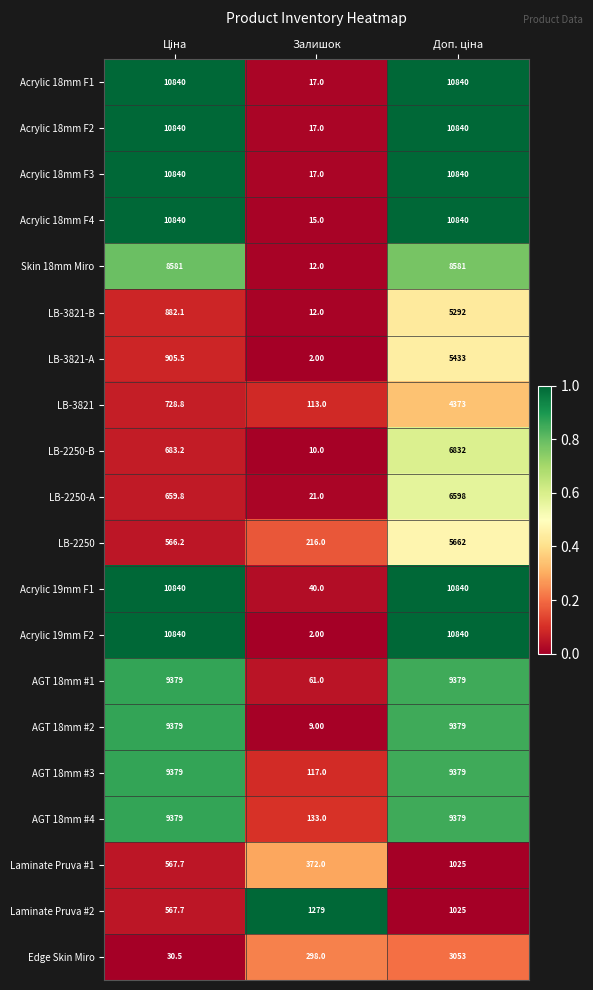

What is the difference between the maximum and minimum values in the Acrylic 18mm F2 series?

10823.0